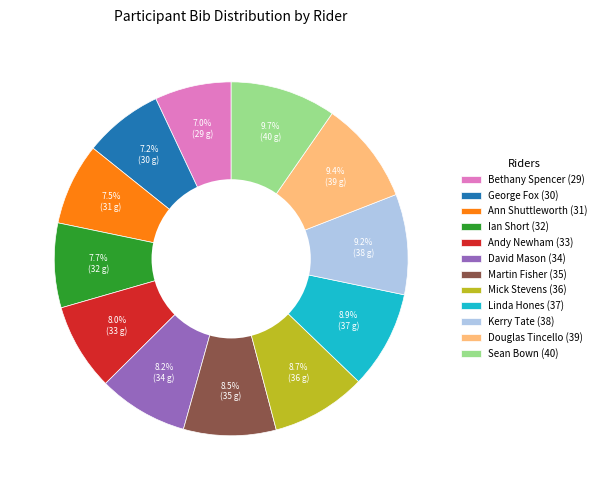

To the nearest percent, what is the difference between the Linda Hones (37) and Ann Shuttleworth (31) slice percentages?

1%